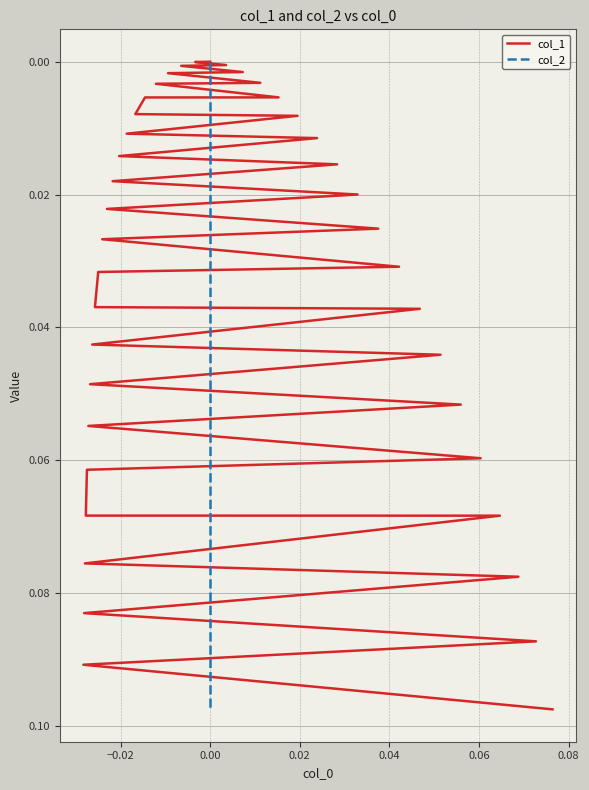

True or false: col_2 has more than 2 interior local peaks.

False